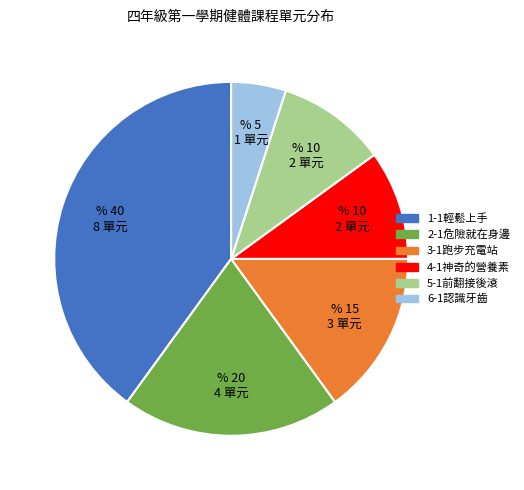

How many slices are in this pie chart?

6